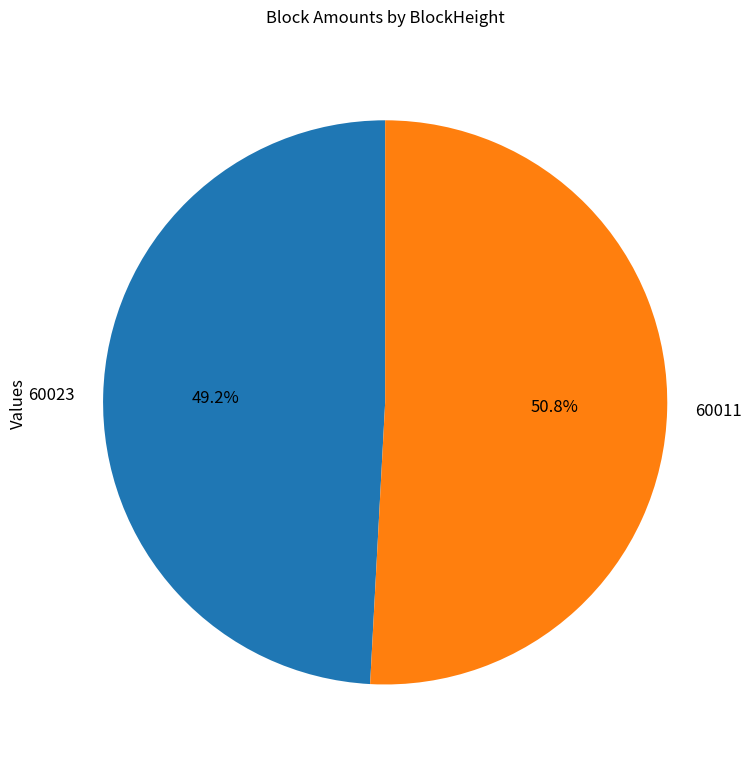

Combined, what portion of the pie is 60023 and 60011?

100.0%